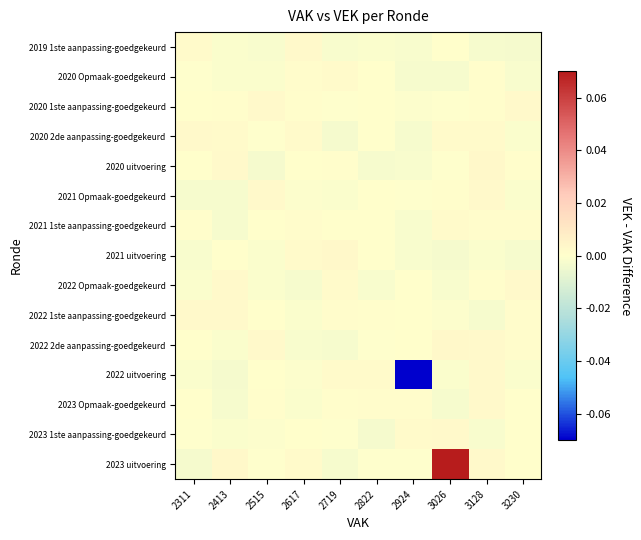

At 2822, list the series in order from largest to smallest.

2022 uitvoering, 2023 Opmaak-goedgekeurd, 2022 1ste aanpassing-goedgekeurd, 2021 uitvoering, 2021 1ste aanpassing-goedgekeurd, 2021 Opmaak-goedgekeurd, 2020 2de aanpassing-goedgekeurd, 2020 1ste aanpassing-goedgekeurd, 2020 Opmaak-goedgekeurd, 2023 uitvoering, 2022 2de aanpassing-goedgekeurd, 2019 1ste aanpassing-goedgekeurd, 2022 Opmaak-goedgekeurd, 2020 uitvoering, 2023 1ste aanpassing-goedgekeurd